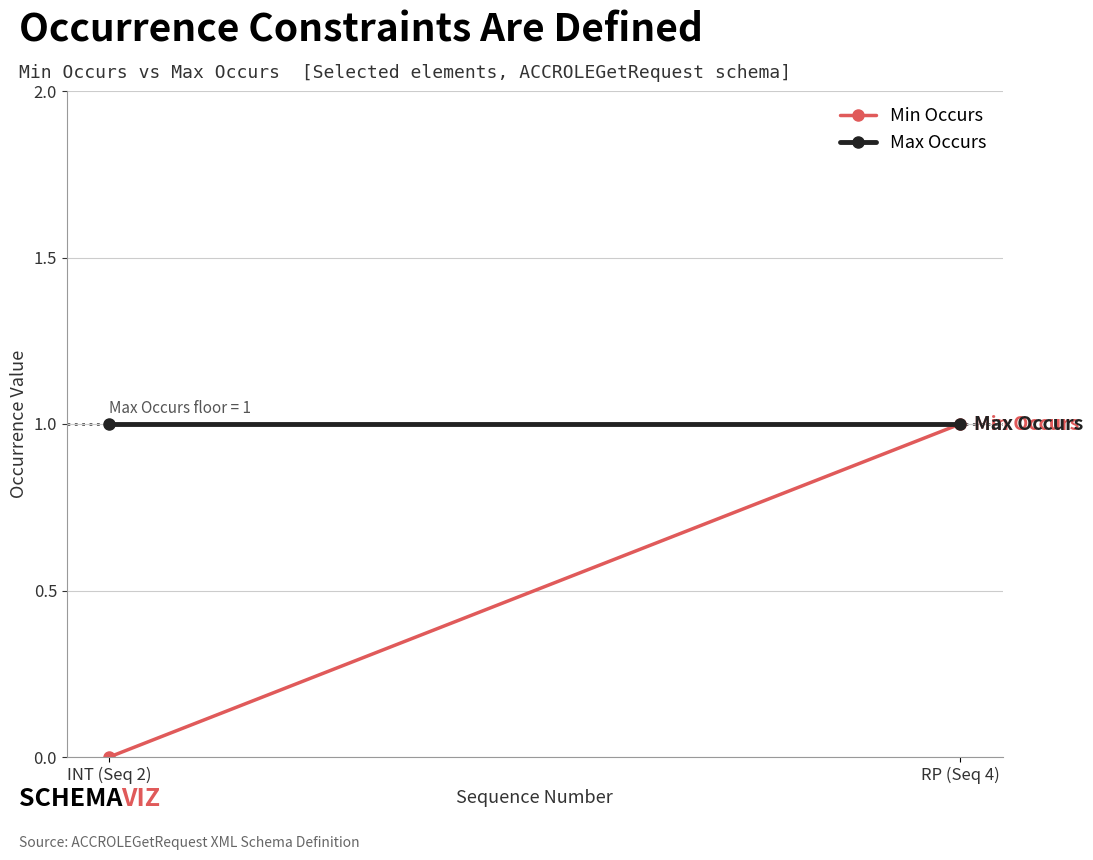

Reading left to right, what are all the values shown in this chart?

Min Occurs: INT (Seq 2)=0	RP (Seq 4)=1
Max Occurs: INT (Seq 2)=1	RP (Seq 4)=1